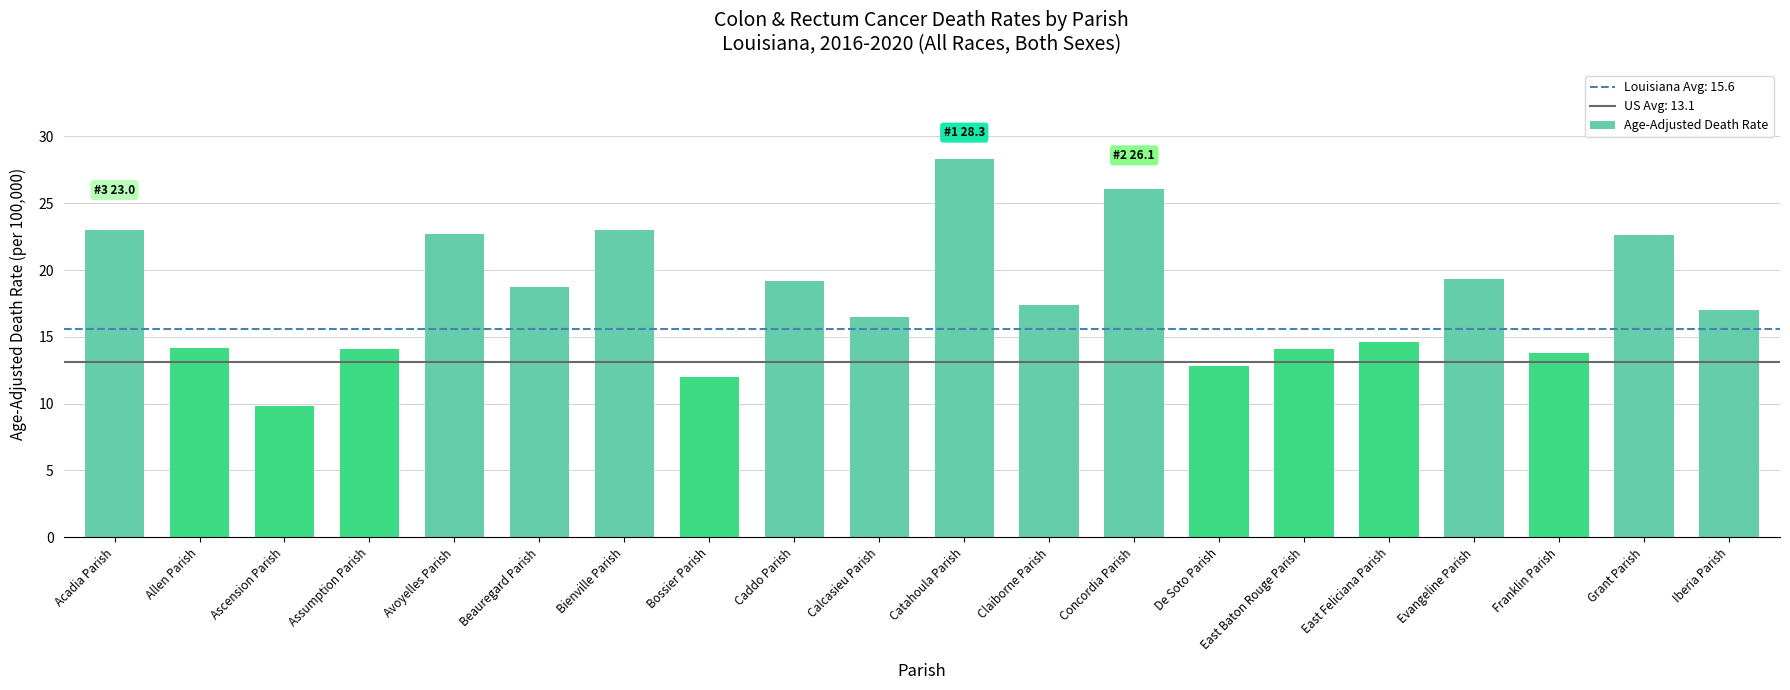

What is the sum of all values?

359.2